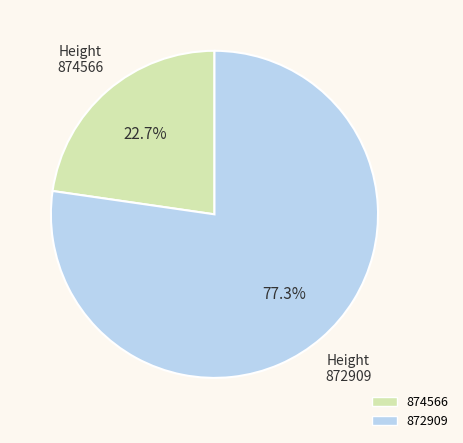

The 874566 slice represents 28% of the pie. True or false?

False